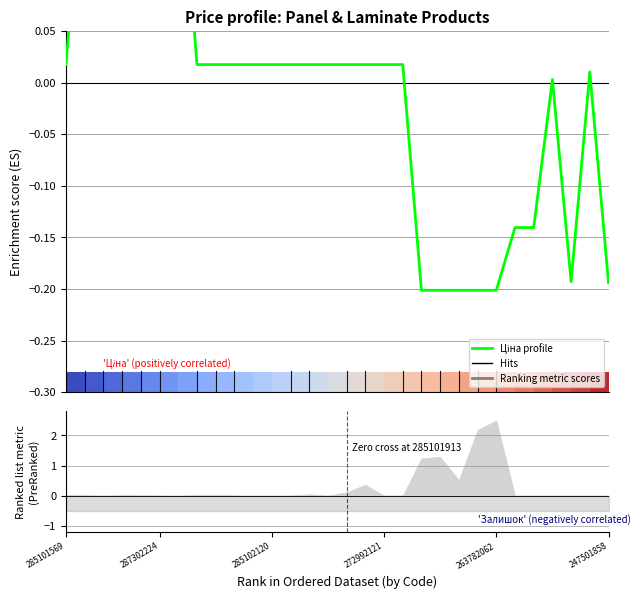

Where is the data nearest to the value 0?

26